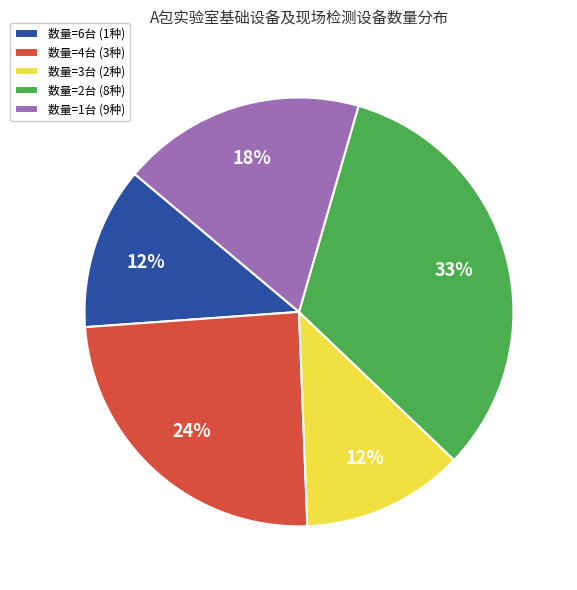

Does any single category account for the majority?

No